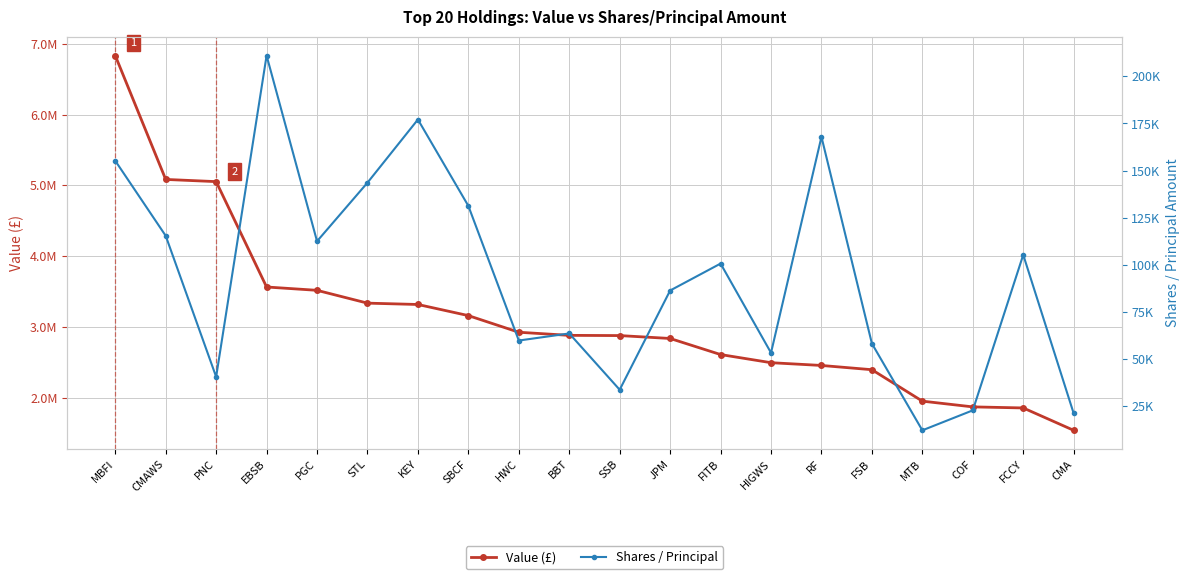

What is the sum of the Value (£) values at SSB and SBCF?

6042000